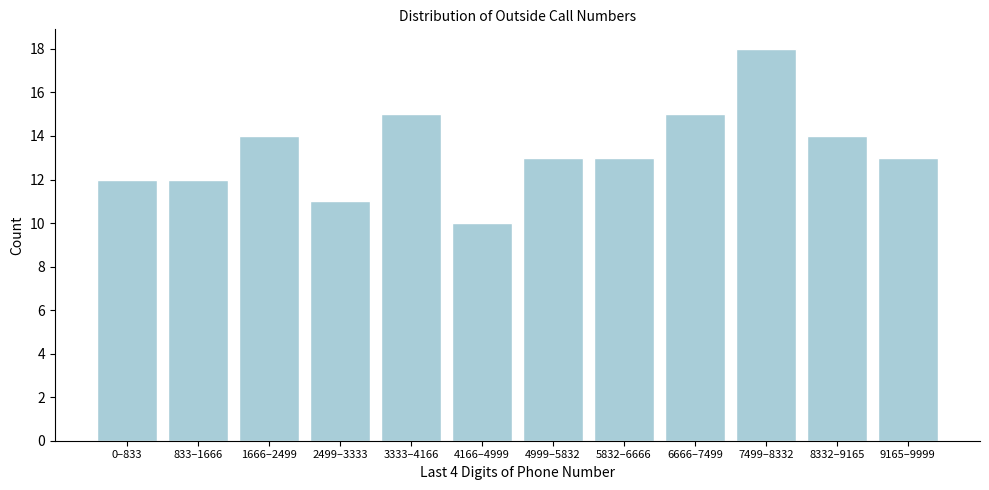

Reading right to left, list all the values displayed in this chart.

9165–9999=13	8332–9165=14	7499–8332=18	6666–7499=15	5832–6666=13	4999–5832=13	4166–4999=10	3333–4166=15	2499–3333=11	1666–2499=14	833–1666=12	0–833=12